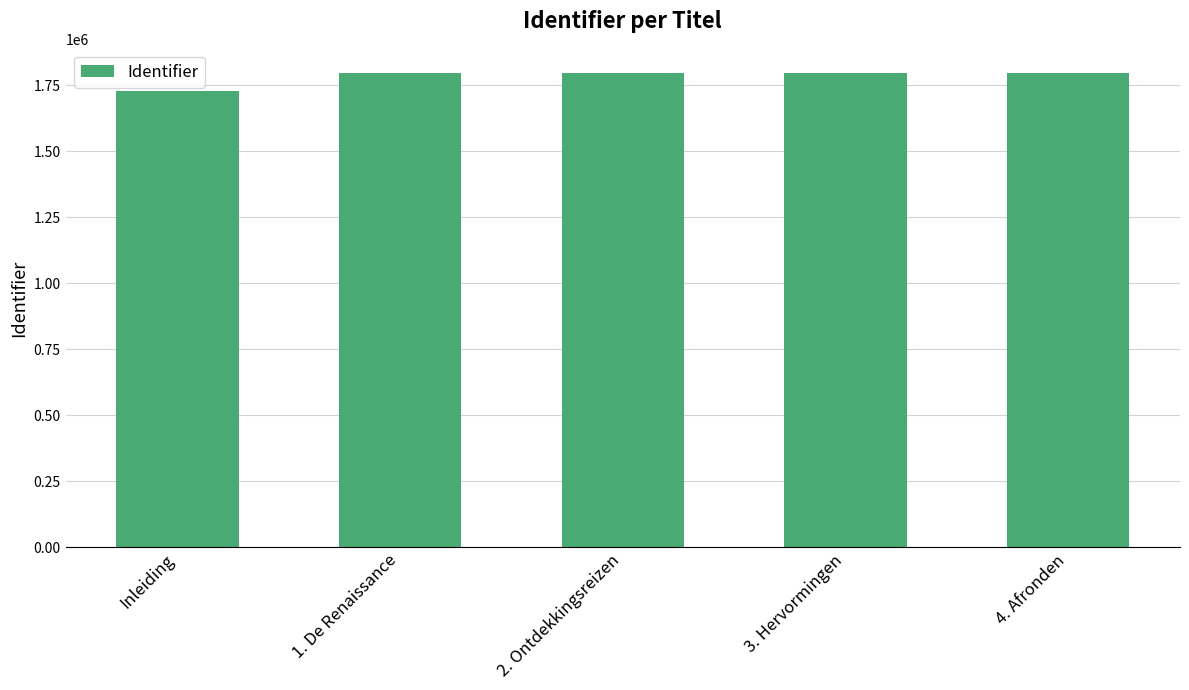

What is the change in value from Inleiding to 1. De Renaissance?

+69173